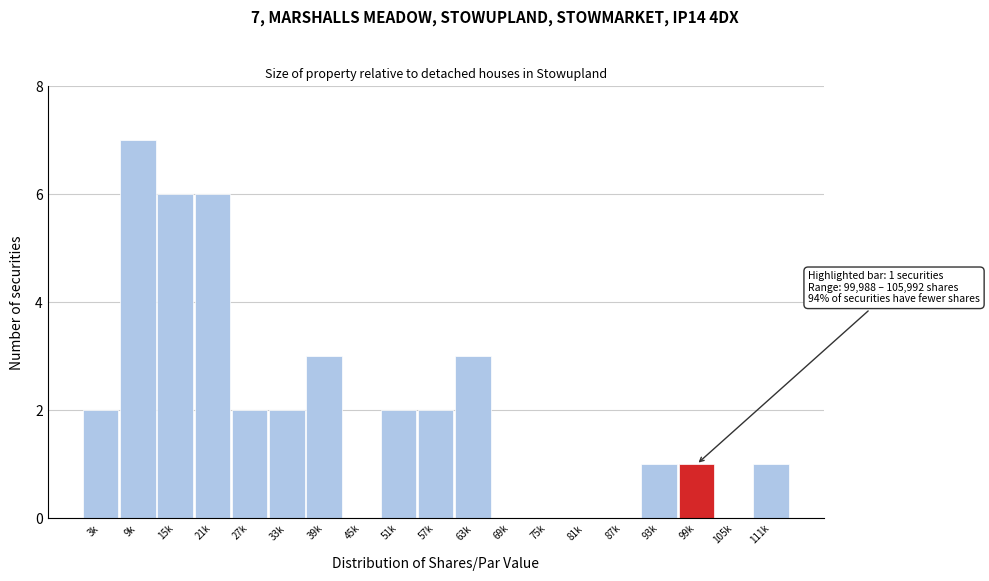

Reading right to left, transcribe all the data shown in this chart.

111k=1	105k=0	99k=1	93k=1	87k=0	81k=0	75k=0	69k=0	63k=3	57k=2	51k=2	45k=0	39k=3	33k=2	27k=2	21k=6	15k=6	9k=7	3k=2